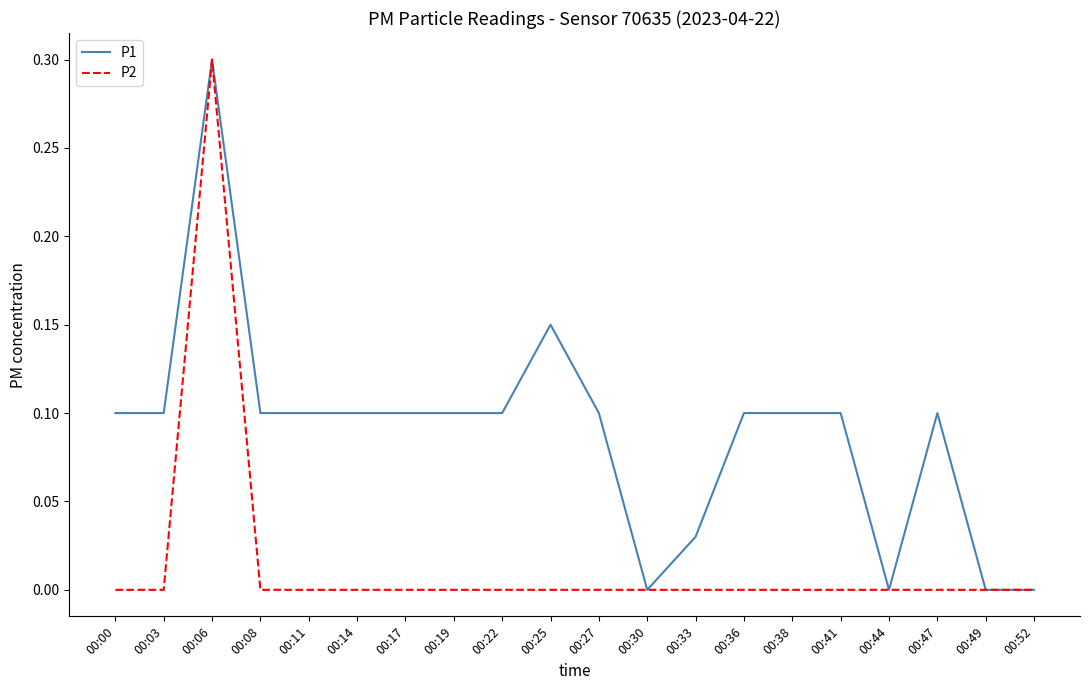

Rank the series by their average value, from lowest to highest.

P2, P1